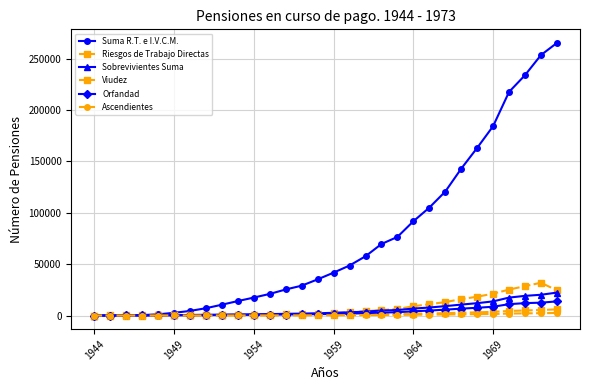

How many lines are shown in the chart?

6